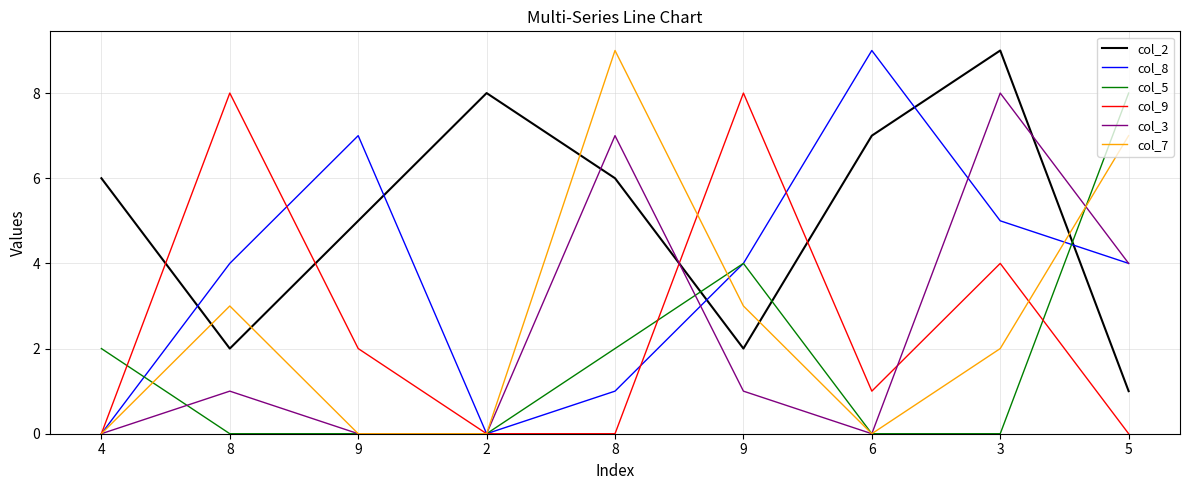

Between 6 and 8, which is larger?

6